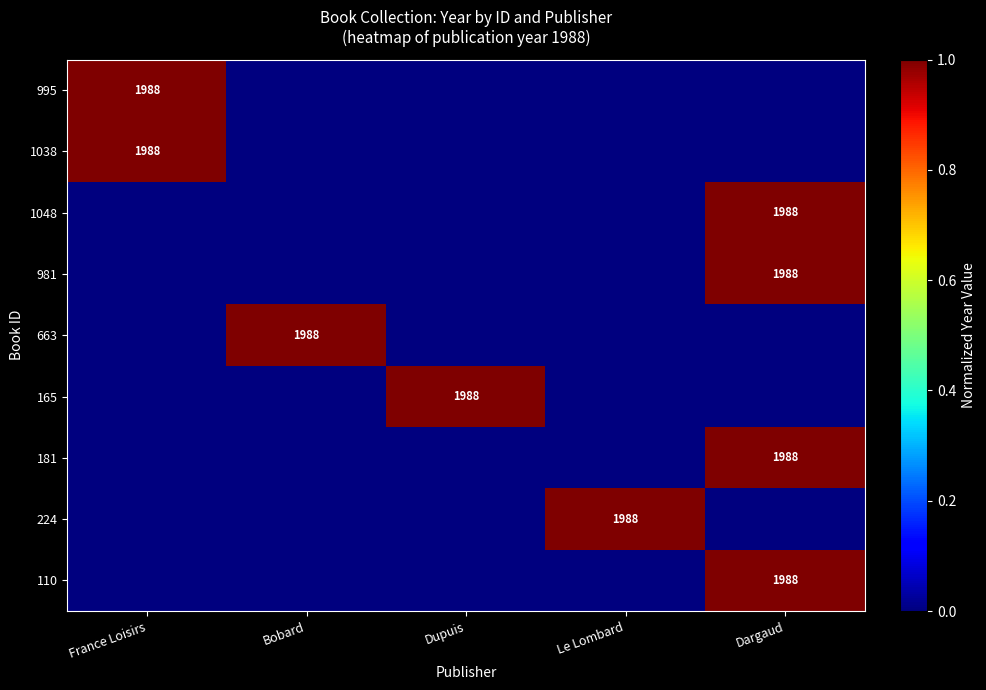

The value of 165 at Dargaud is 0. True or false?

True